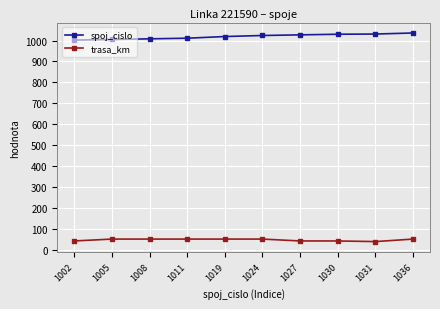

At how many categories does at least one series exceed 350?

10